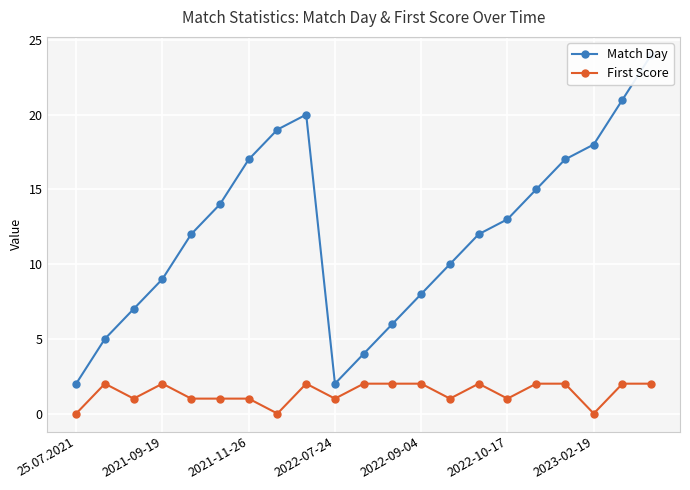

True or false: First Score has a value of 2 at 2022-10-17.

False